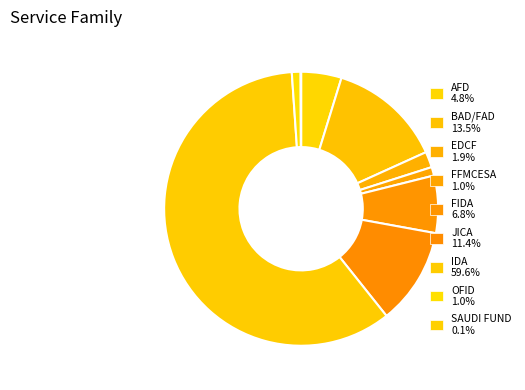

What percentage do FIDA and OFID together represent?

7.8%